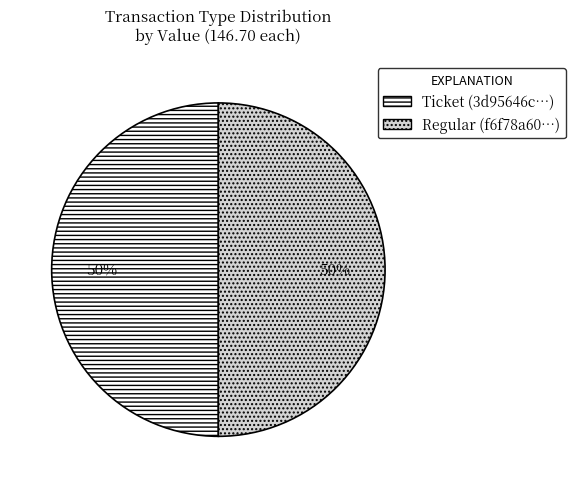

To the nearest percent, what is the average slice percentage?

50%